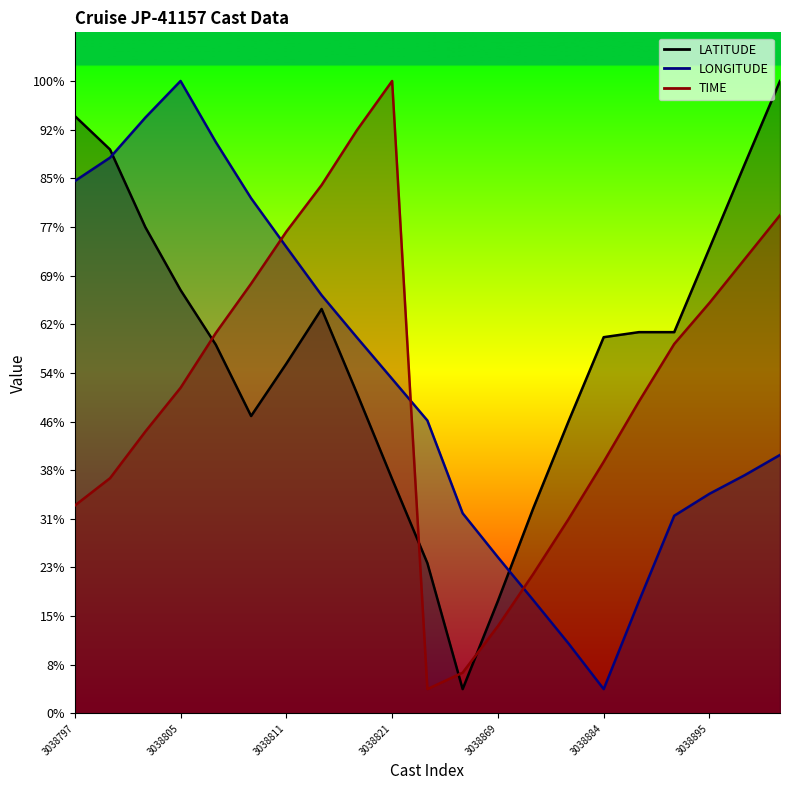

At how many categories does at least one series exceed 73?

16